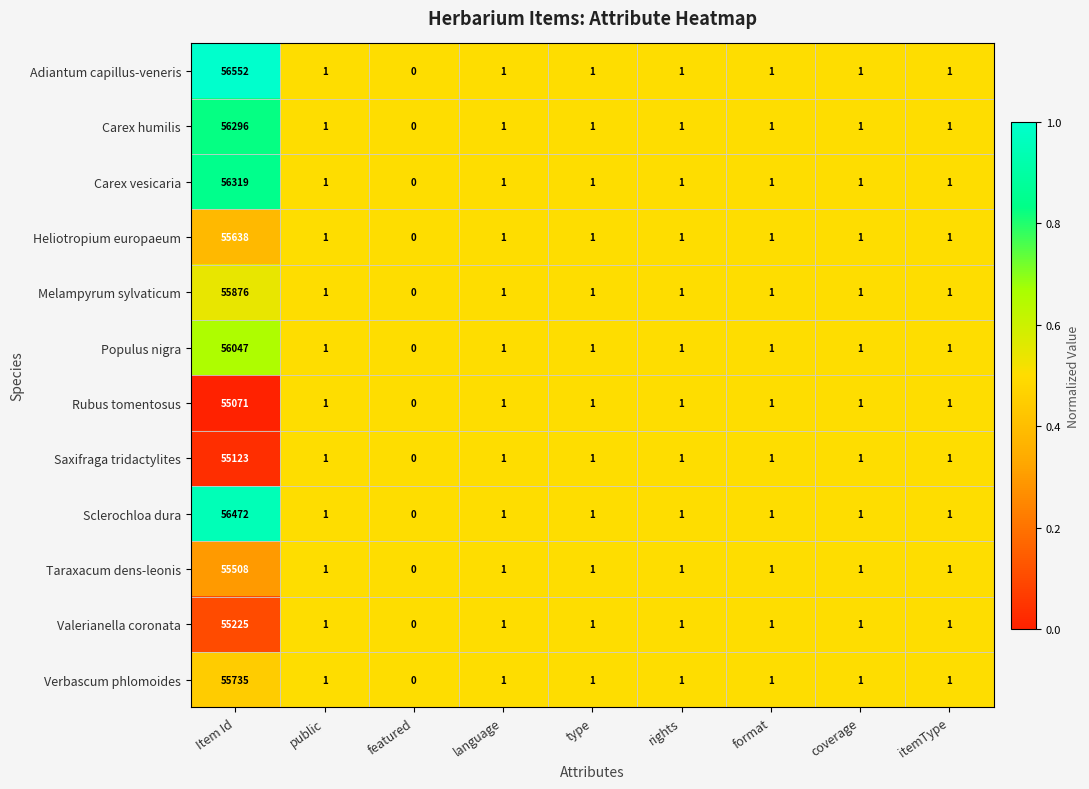

List the series in order of their peak value, lowest first.

Rubus tomentosus, Saxifraga tridactylites, Valerianella coronata, Taraxacum dens-leonis, Heliotropium europaeum, Verbascum phlomoides, Melampyrum sylvaticum, Populus nigra, Carex humilis, Carex vesicaria, Sclerochloa dura, Adiantum capillus-veneris